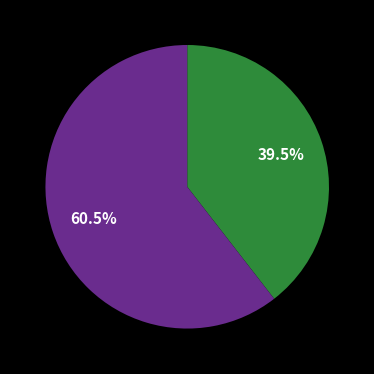

Is there a majority slice in this chart?

Yes